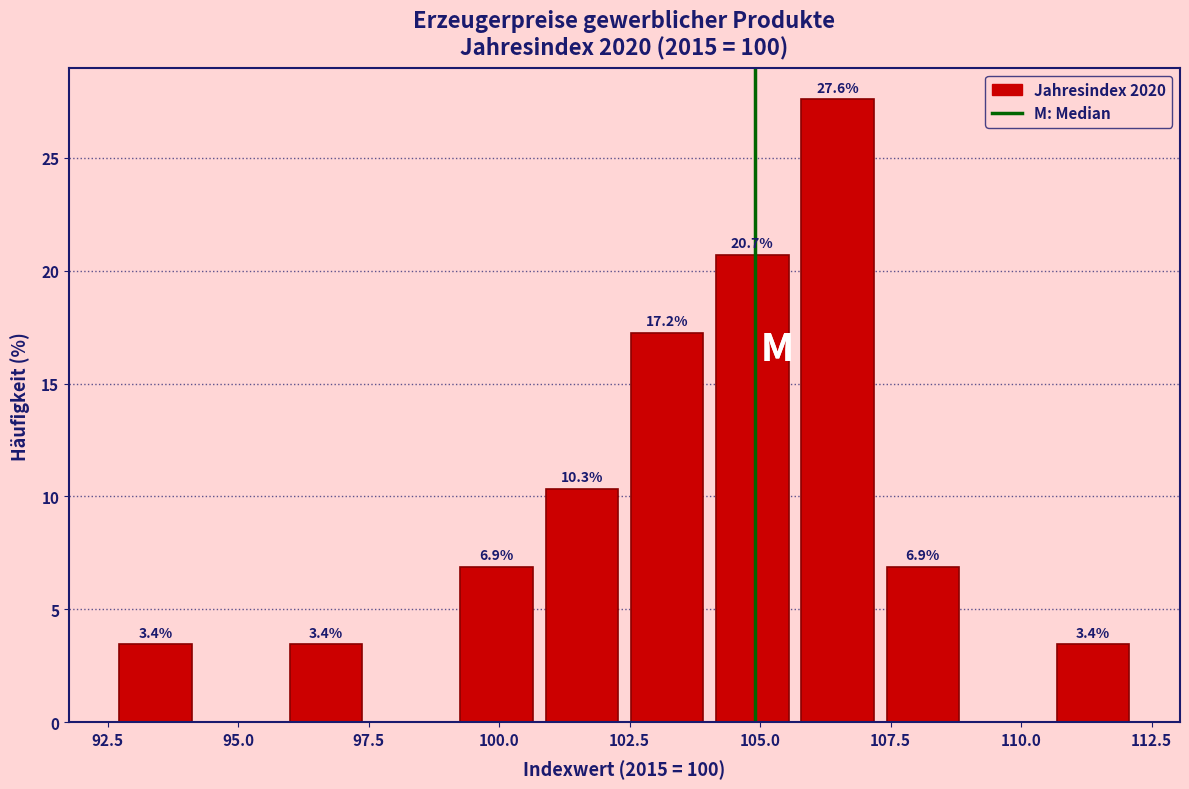

Around what value on the x-axis is the tallest bar? Give the approximate position of its centre, as read against the axis.

106.5